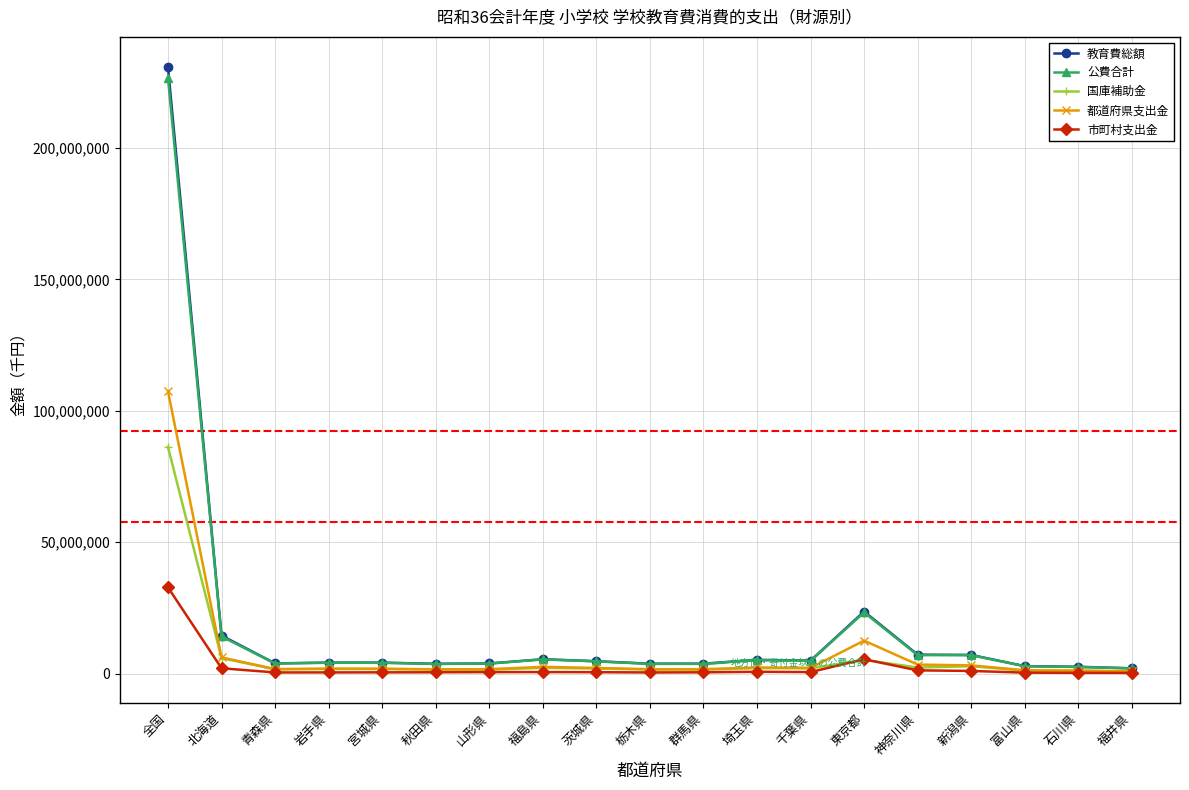

Which category has the highest value in the 市町村支出金 series?

全国